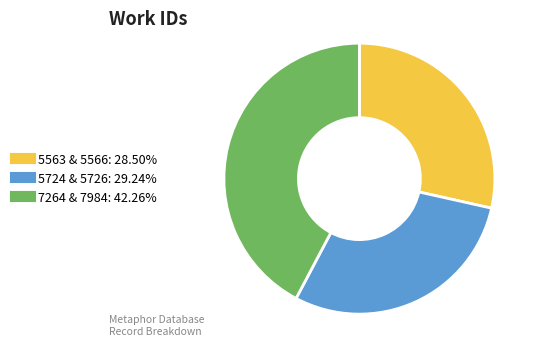

How many slices are in this pie chart?

3